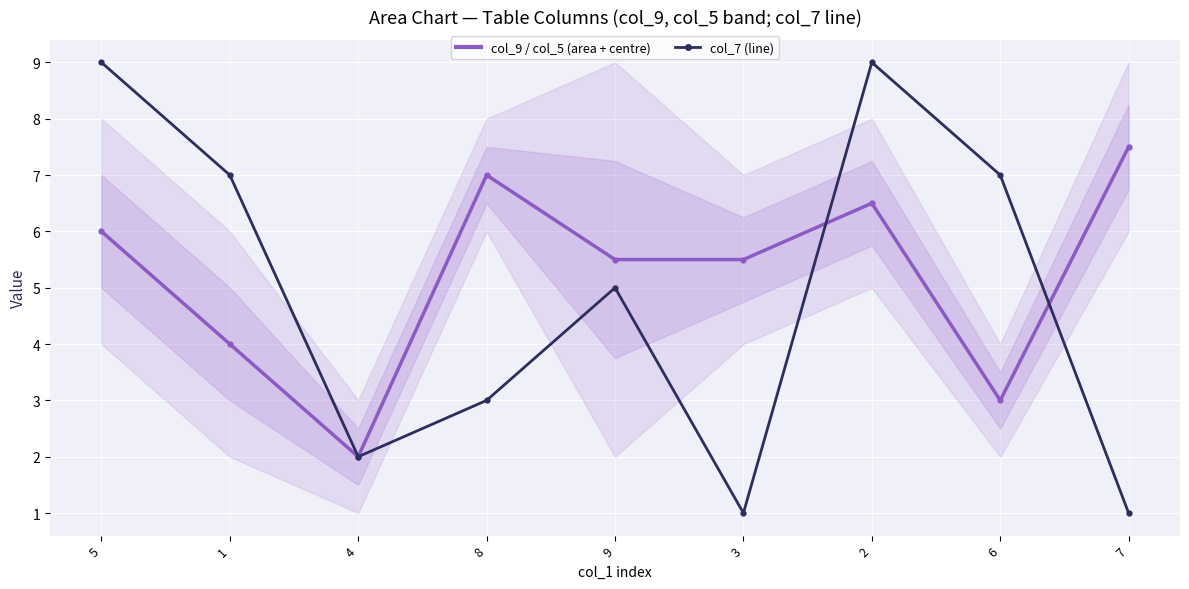

How many interior local peaks does the col_9 (centre line) series have?

2